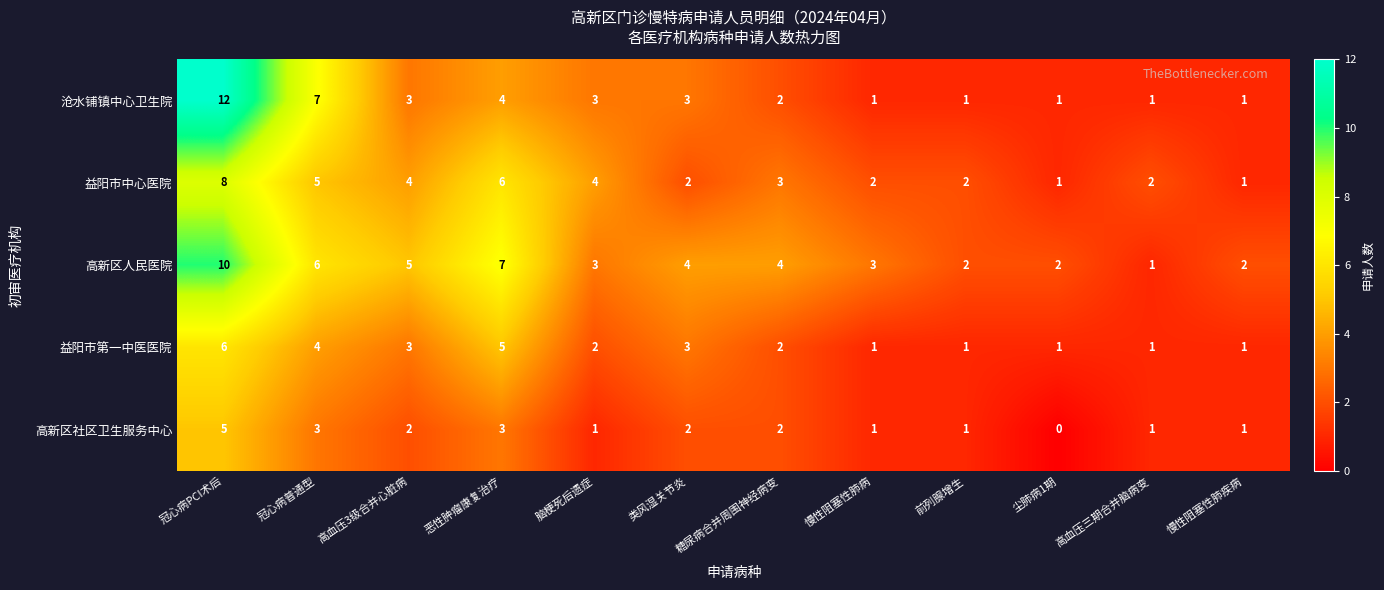

Where is 沧水铺镇中心卫生院 nearest to the value 6?

冠心病普通型